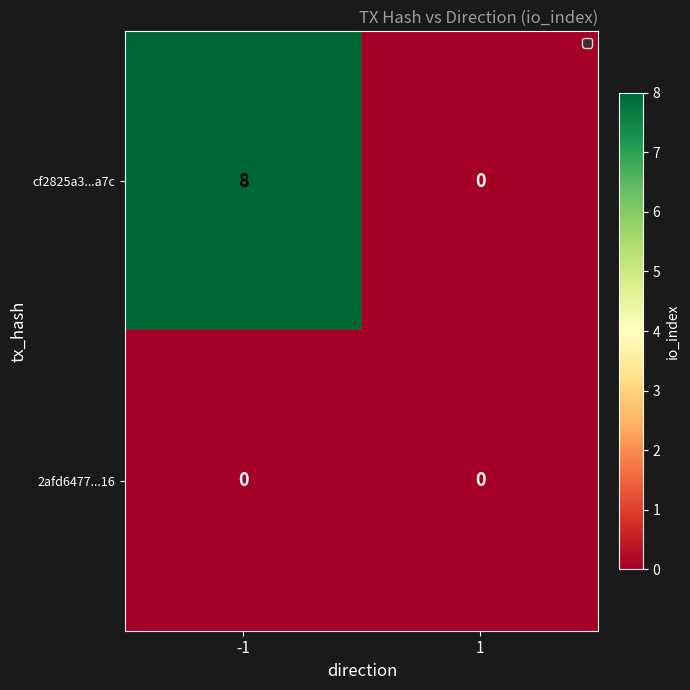

What is the total value across all series at -1?

8